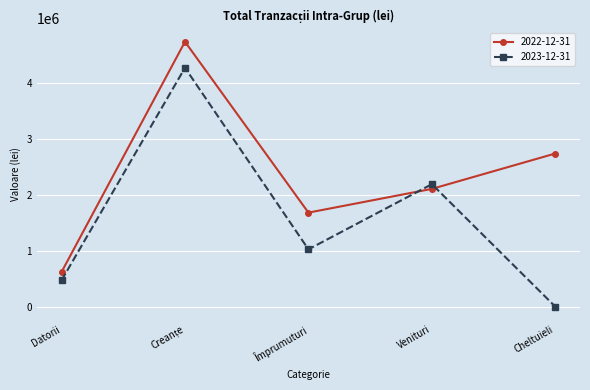

List the series in order of their peak value, lowest first.

2023-12-31, 2022-12-31